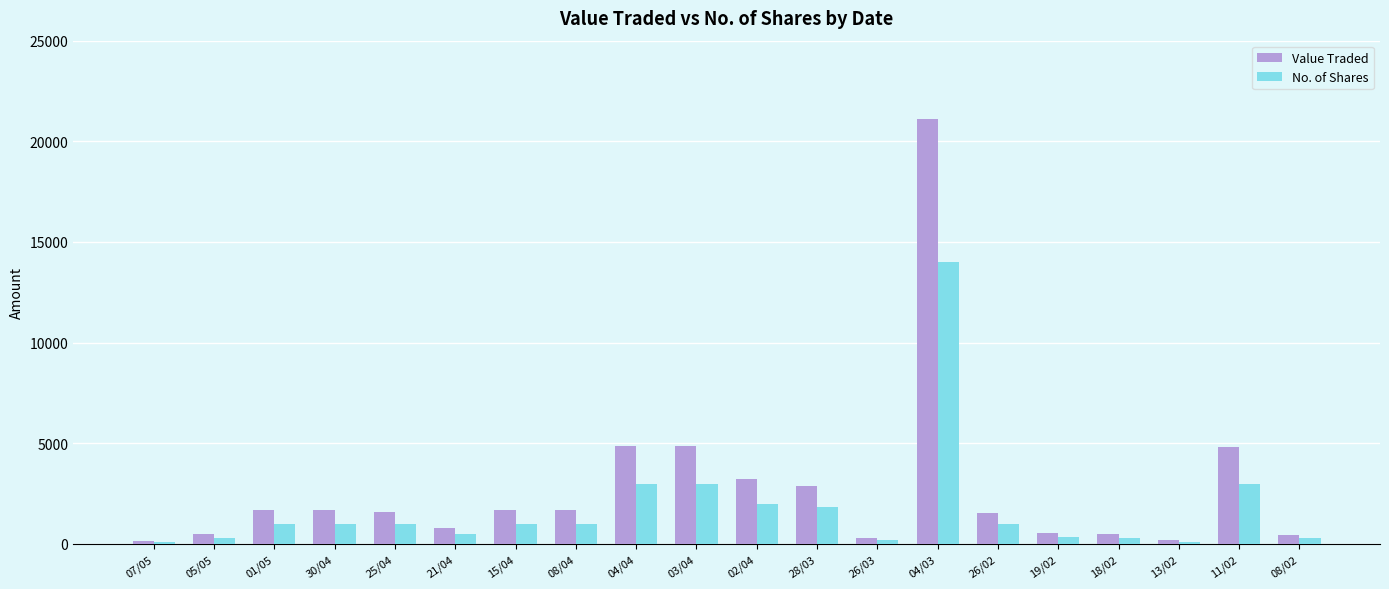

What is the sum of all No. of Shares values?

34942